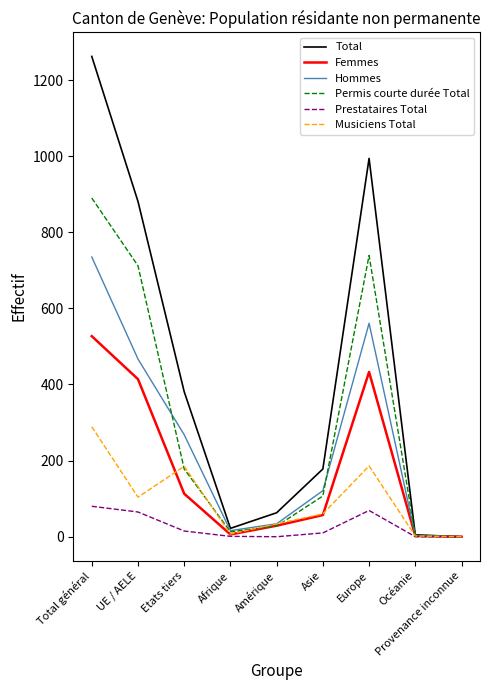

Which series has the largest range (max minus min)?

Total